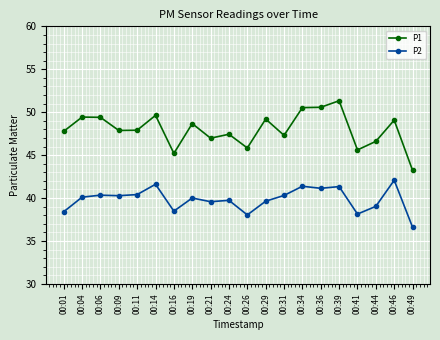

What is the difference between the P2 values at 00:14 and 00:19?

1.6